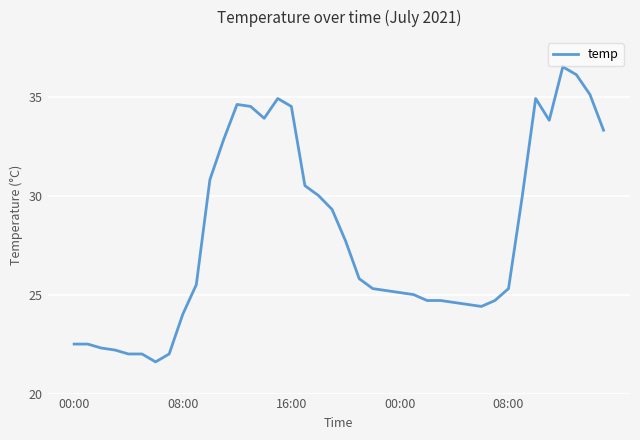

What is the maximum value shown in the chart?

36.5